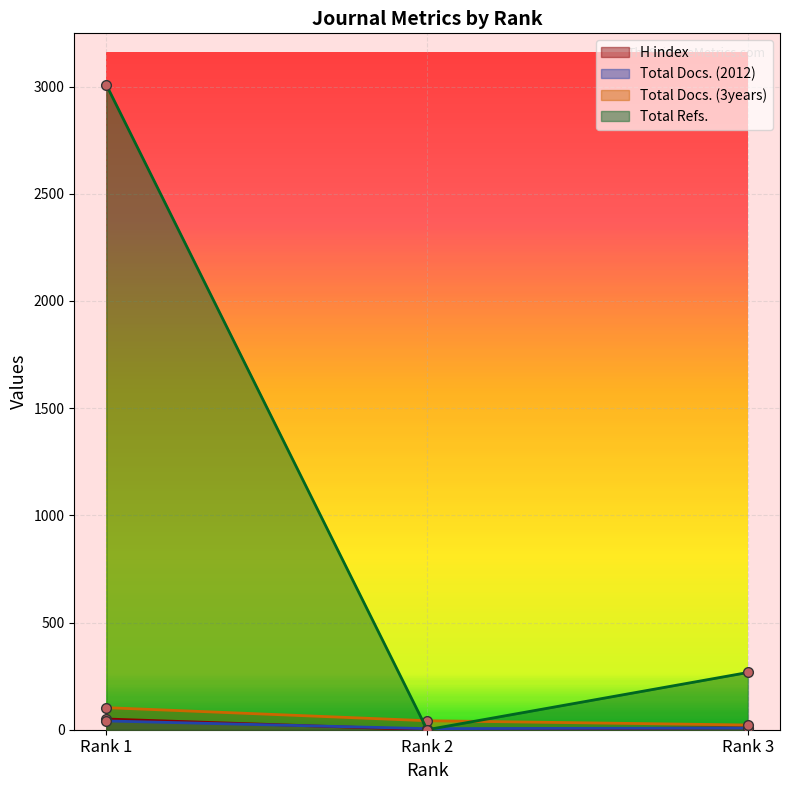

At which category is the sum across all series the highest?

Rank 1